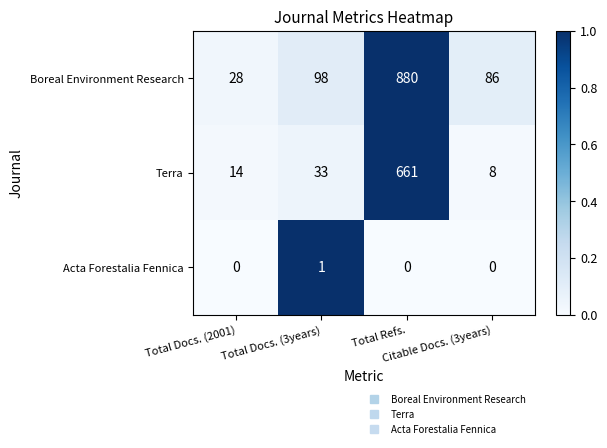

What is the difference between the second highest and second lowest values in the Terra series?

19